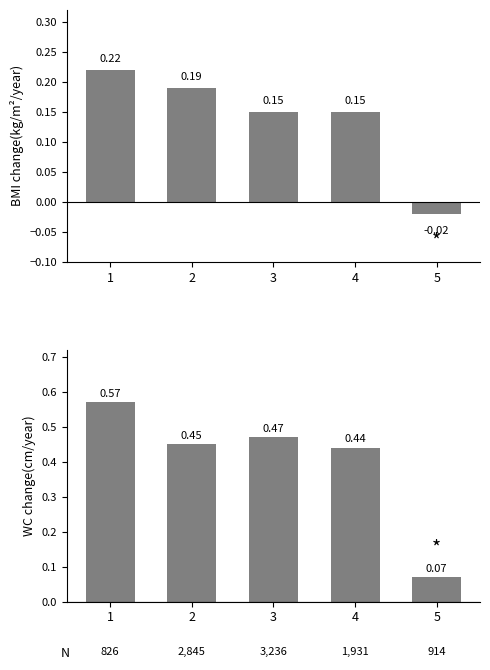

Are the bars grouped side by side (vs. stacked)?

Yes